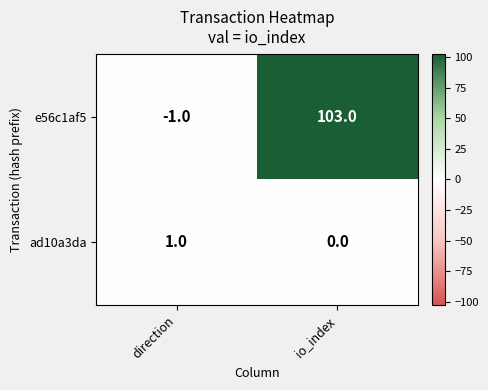

Reading left to right, extract all data points from this chart.

e56c1af5: -1	103
ad10a3da: 1	0